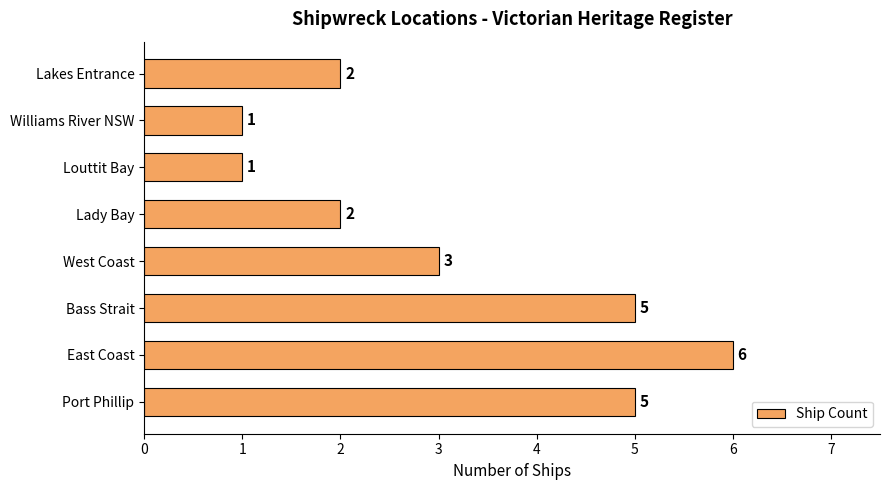

True or false: the data shows 1 at Lakes Entrance.

False